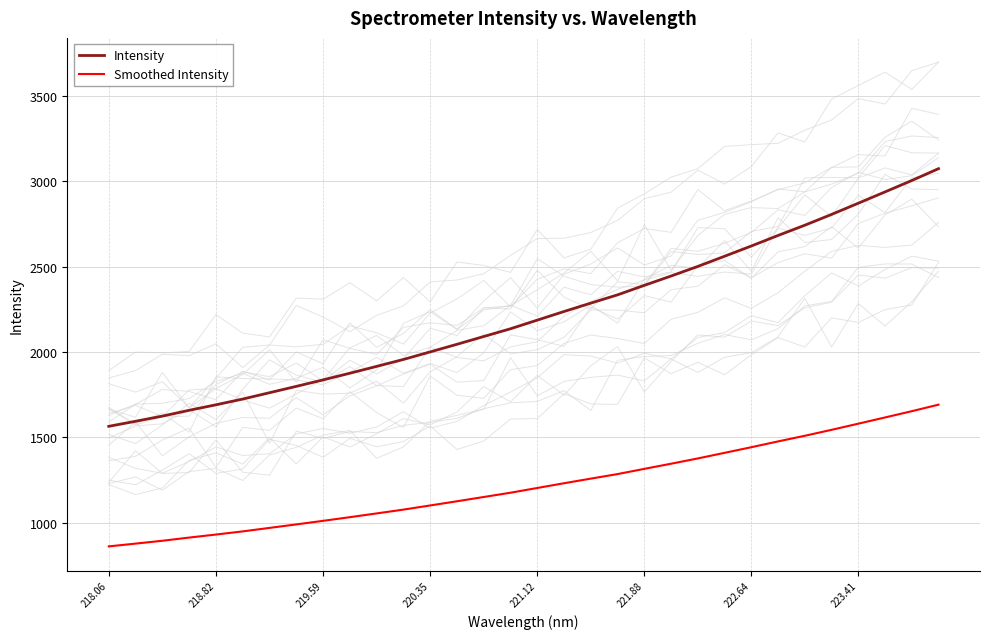

What is the lowest value of the Smoothed Intensity series?

860.1